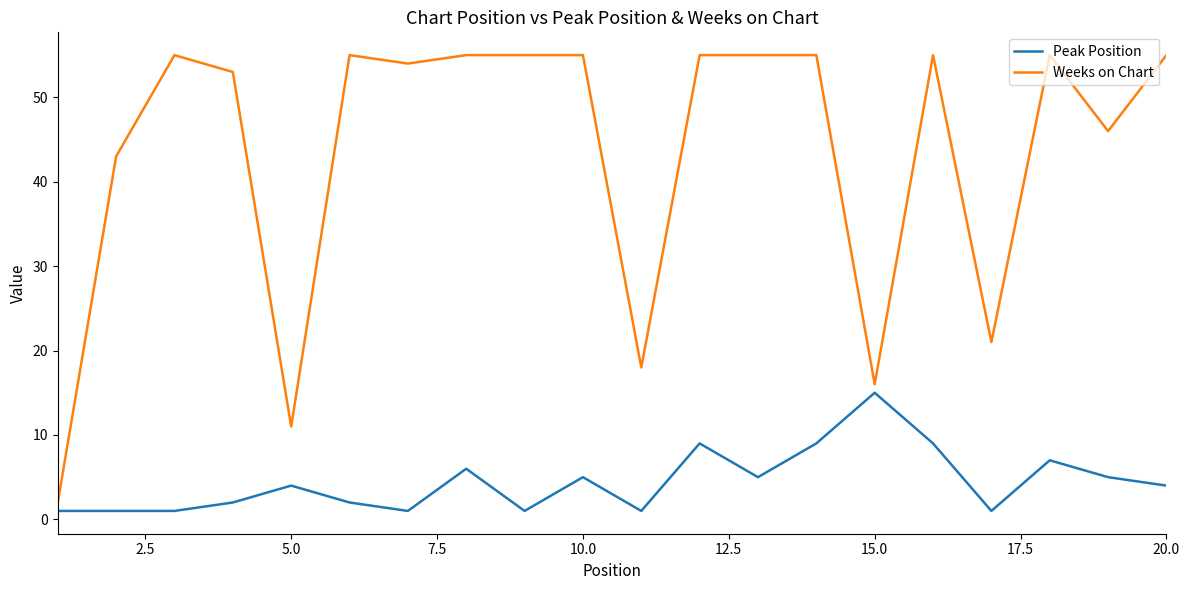

Reading left to right, list all the values displayed in this chart.

Peak Position: 1	1	1	2	4	2	1	6	1	5	1	9	5	9	15	9	1	7	5	4
Weeks on Chart: 2	43	55	53	11	55	54	55	55	55	18	55	55	55	16	55	21	55	46	55